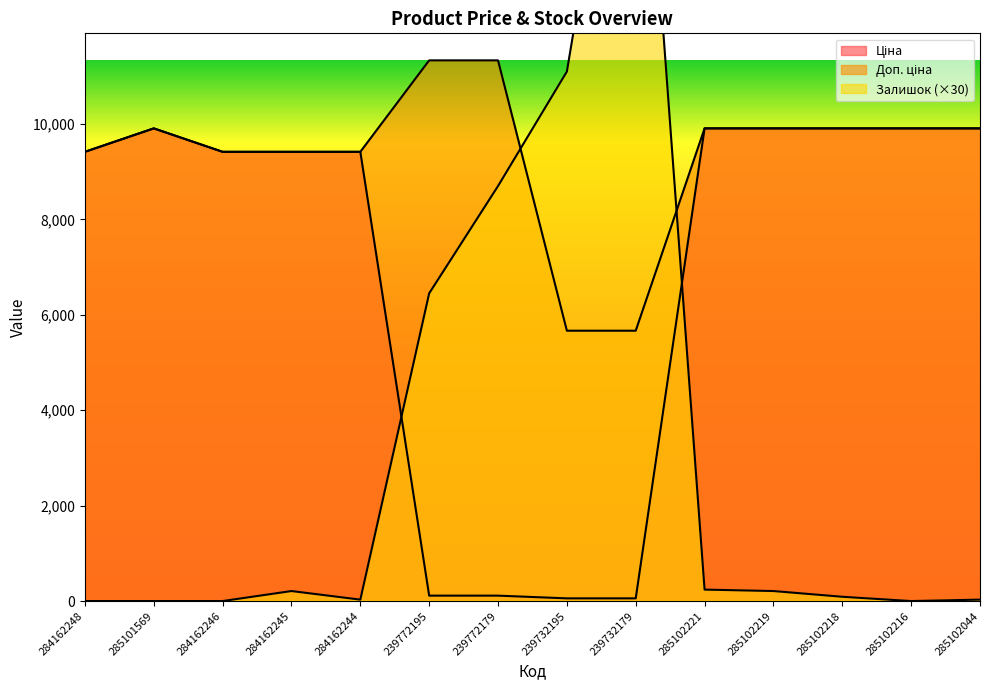

True or false: Доп. ціна and Залишок cross at least once.

True